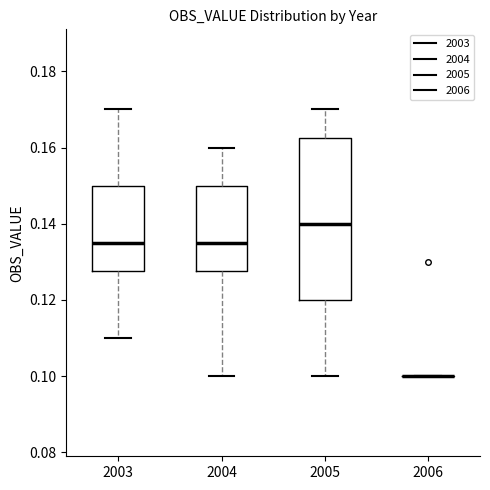

Where is the upper edge of the box at x = 2004 on the y-axis? The values are not printed on the chart, so give them approximately, as read against the axis.

0.150